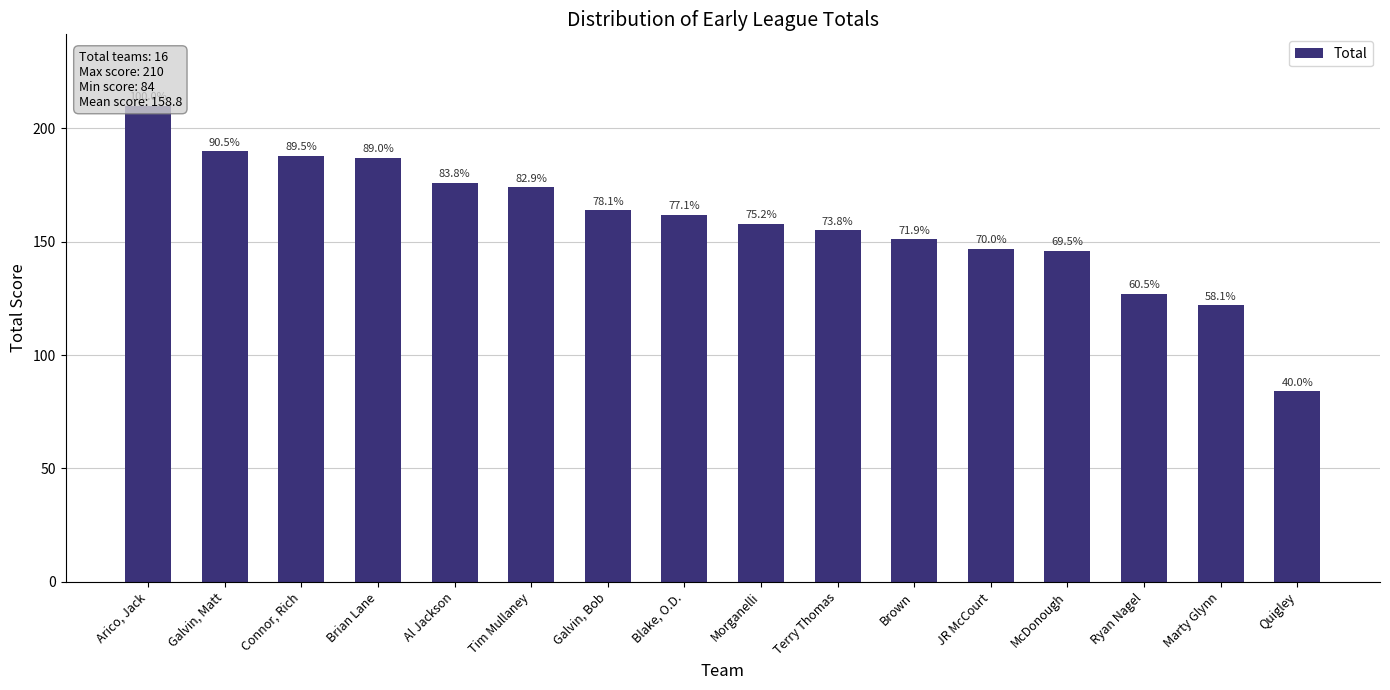

Are the bars horizontal?

No